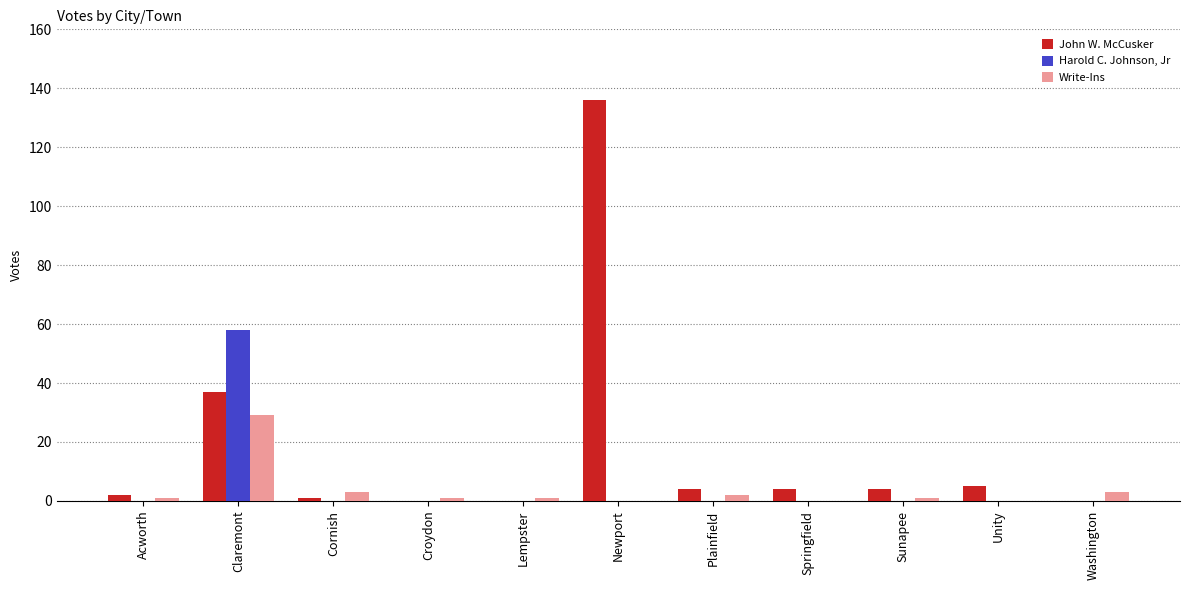

Is the value of Harold C. Johnson, Jr at Springfield greater than the value of John W. McCusker at Acworth?

No